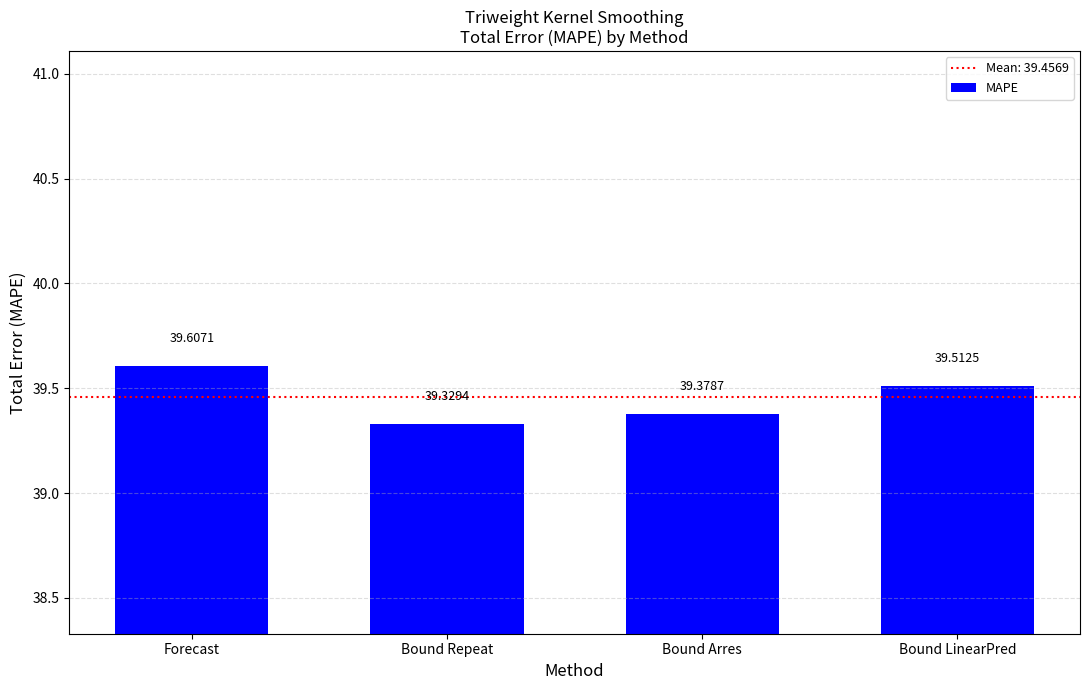

What is the sum of the values at Bound LinearPred and Bound Arres?

78.9